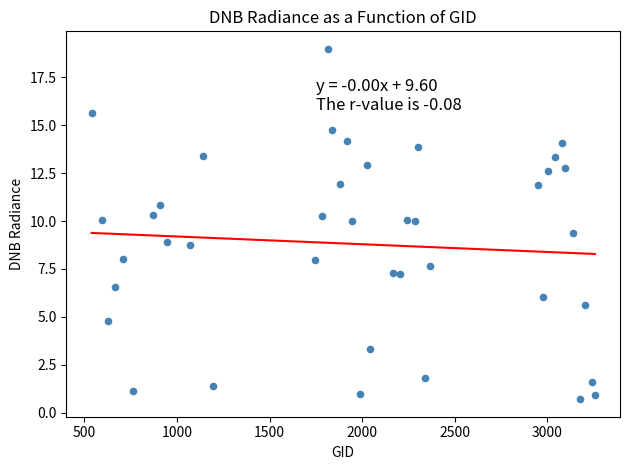

What is the range of X values (max minus min)?

2718.0